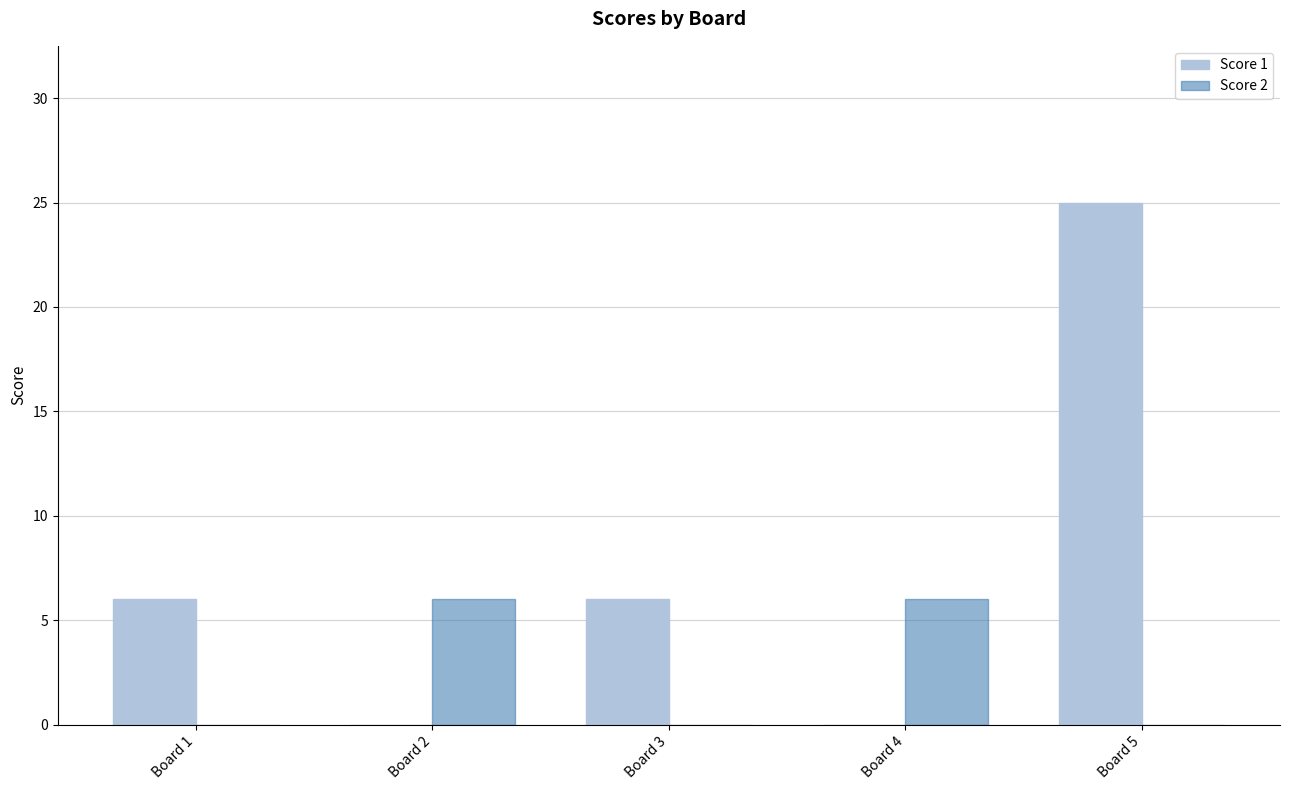

What is the sum of all Score 2 values?

12